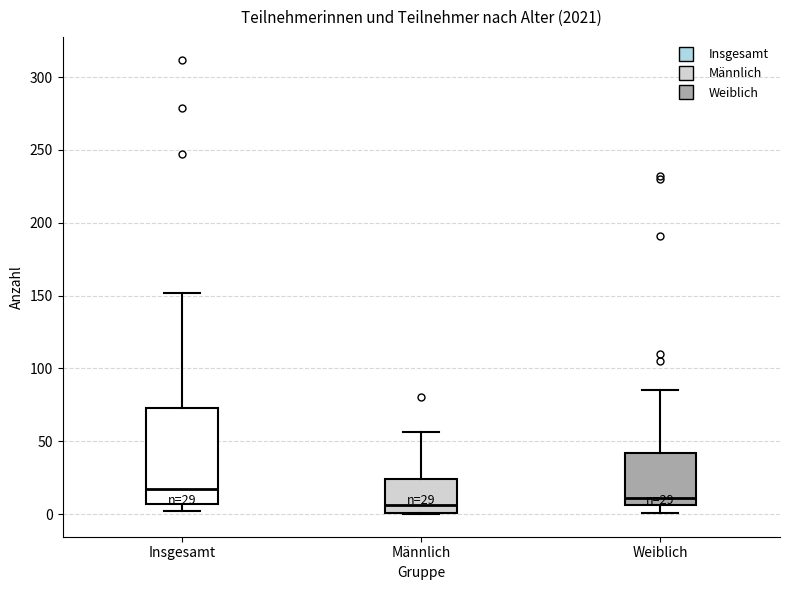

Which box is the tallest, from its lower edge to its upper edge?

Insgesamt